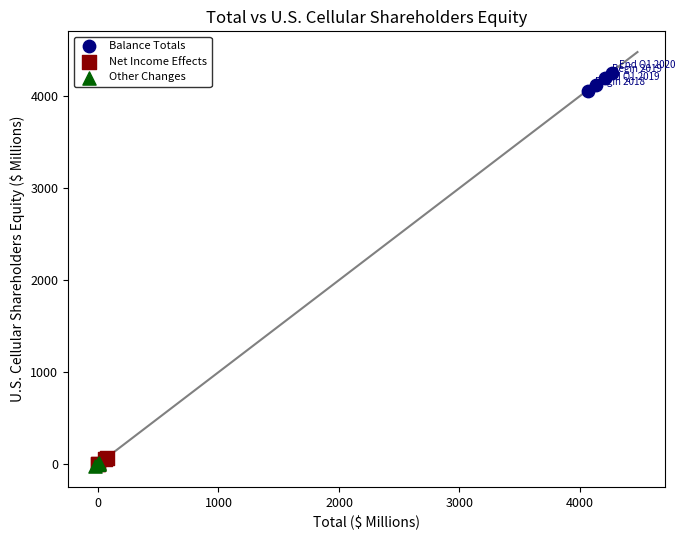

Which series contains the highest Y value?

Balance Totals